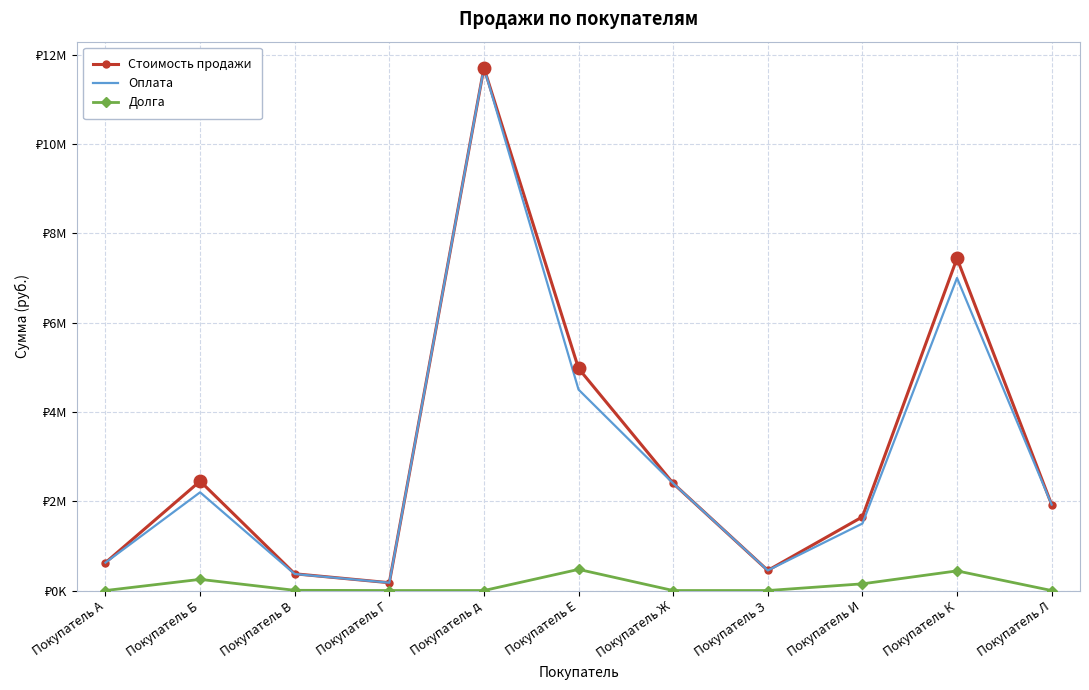

What are all the series names shown in the legend?

Стоимость продажи, Оплата, Долга